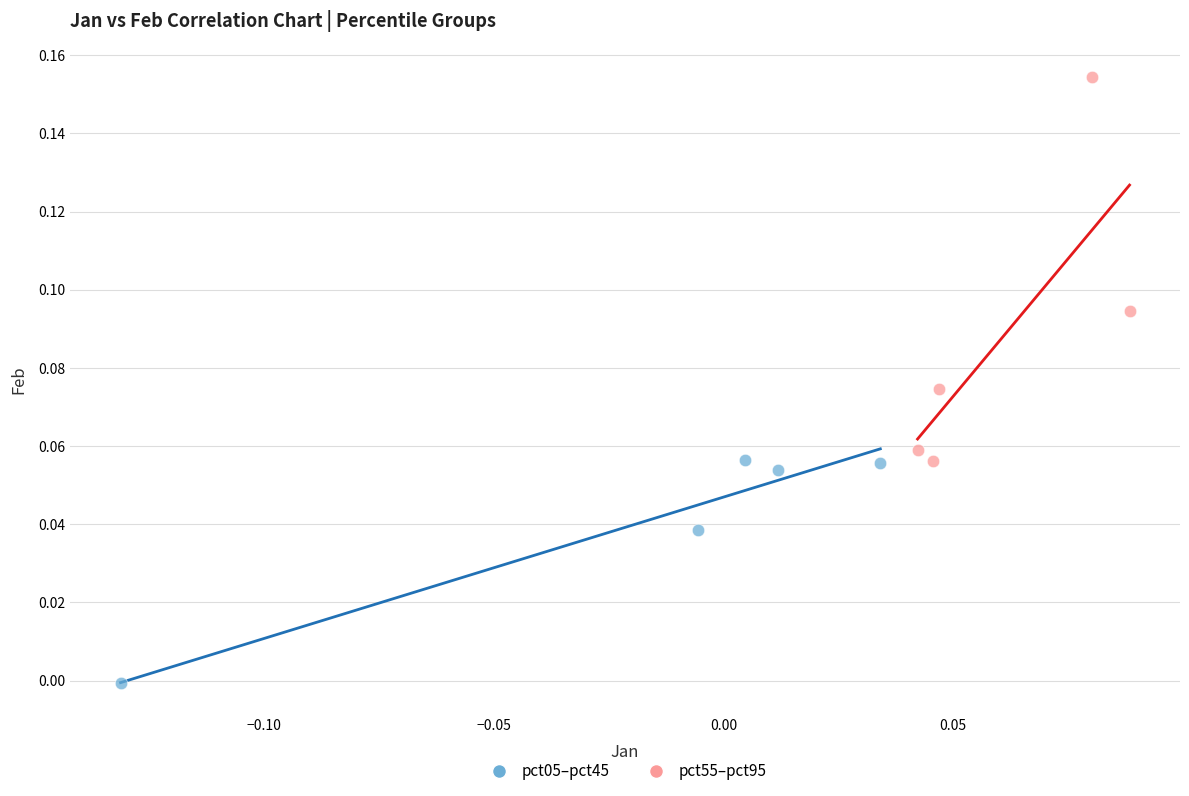

Which series reaches the minimum Y coordinate?

pct05–pct45